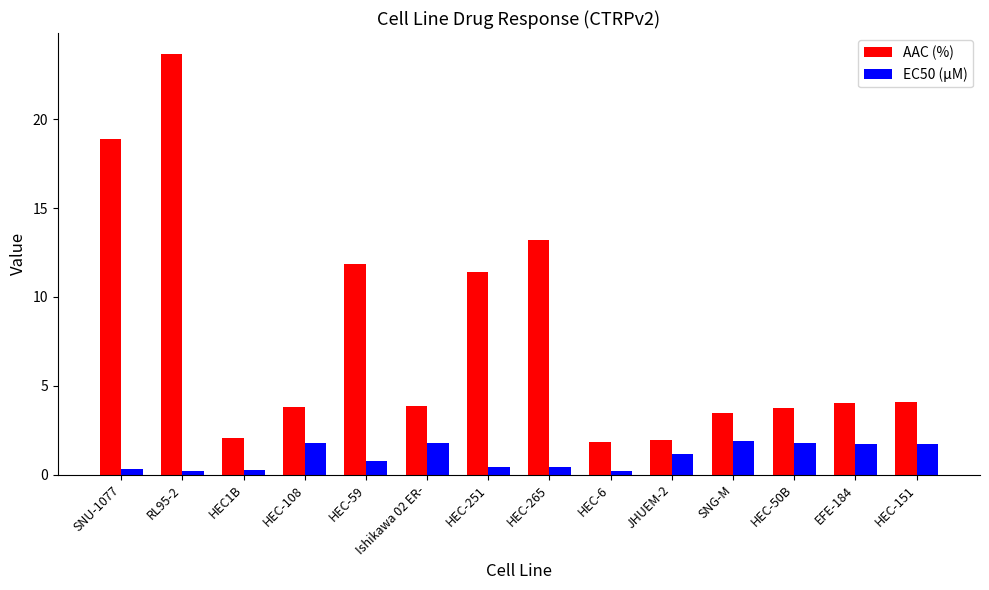

What is the spread (max minus min) of values at HEC-6?

1.6